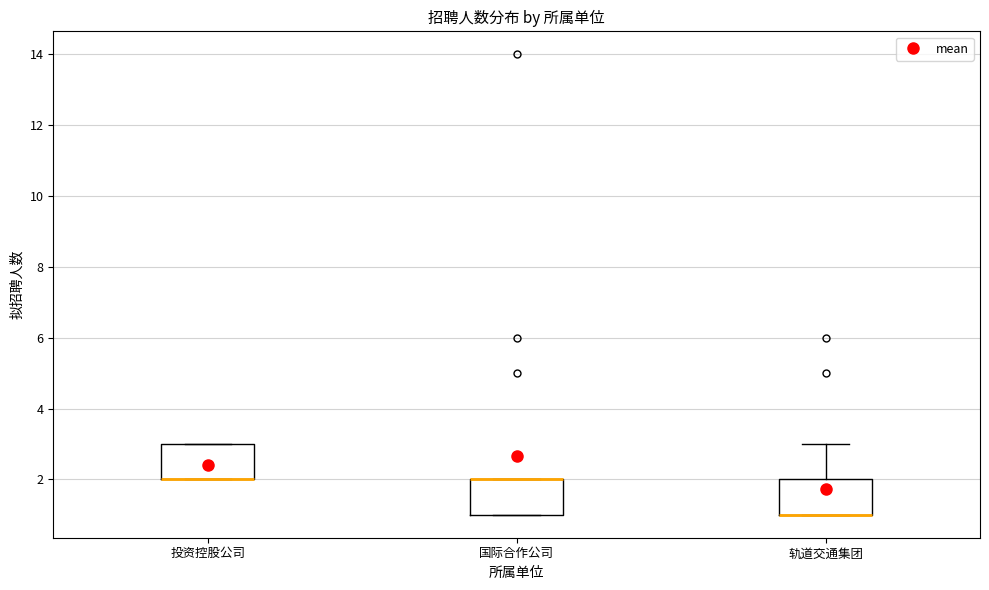

Where is the lower edge of the box for 轨道交通集团 on the y-axis? The values are not printed on the chart, so give them approximately, as read against the axis.

1